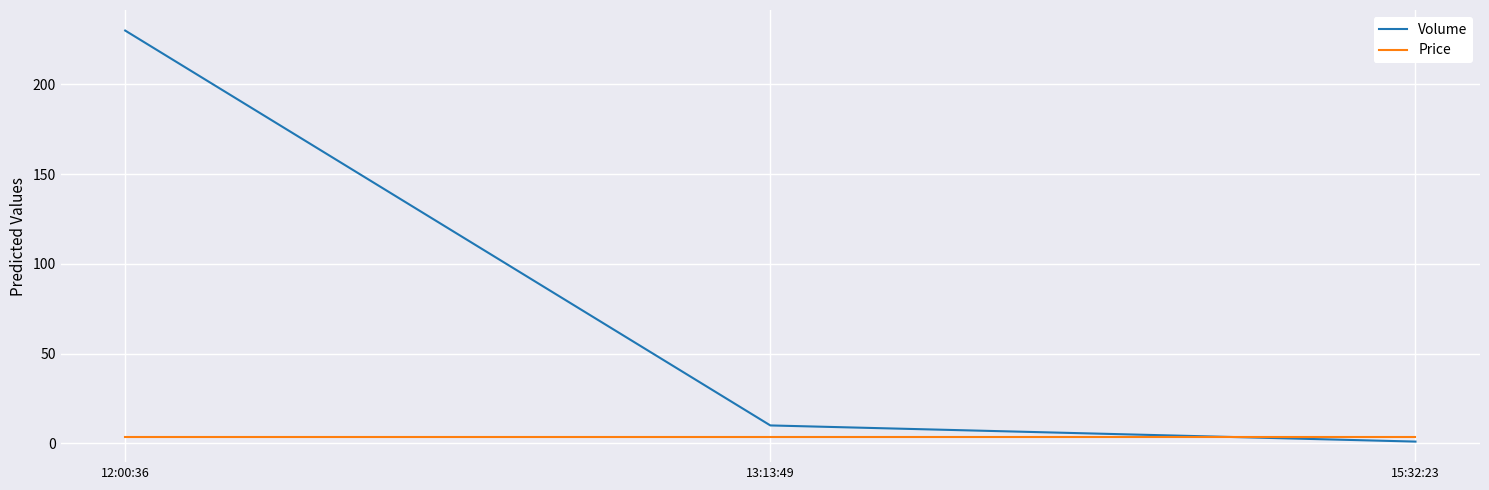

Which label corresponds to the largest value in the chart?

12:00:36